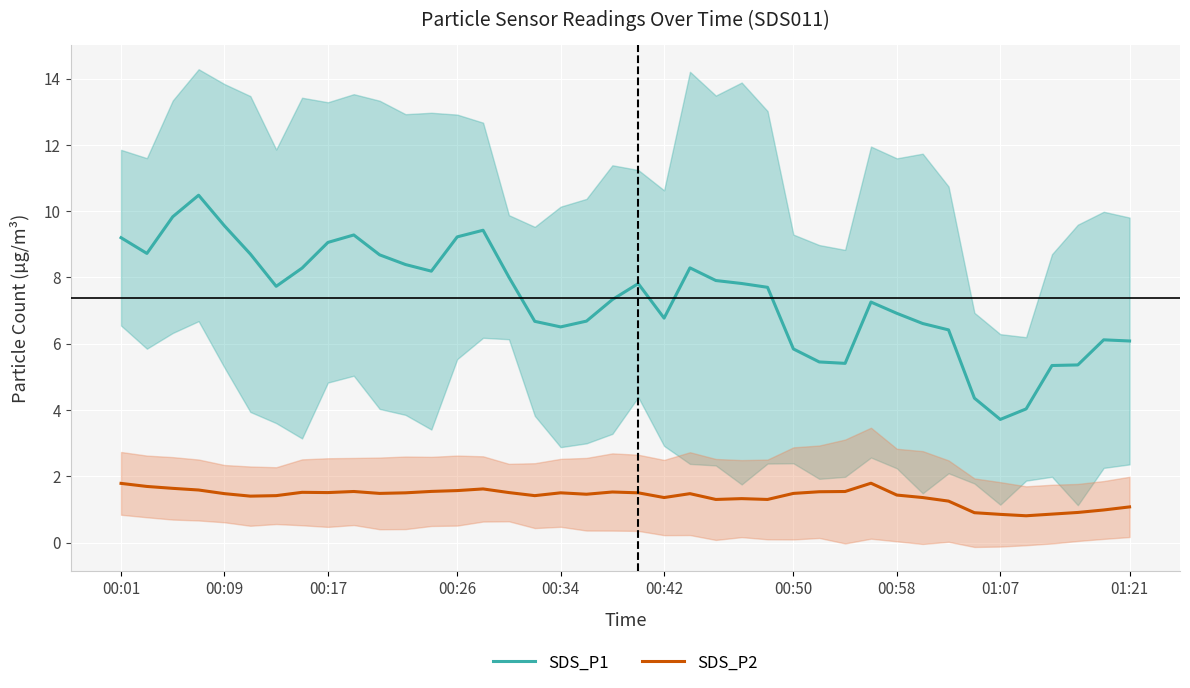

What is the maximum value shown in the chart?

10.5